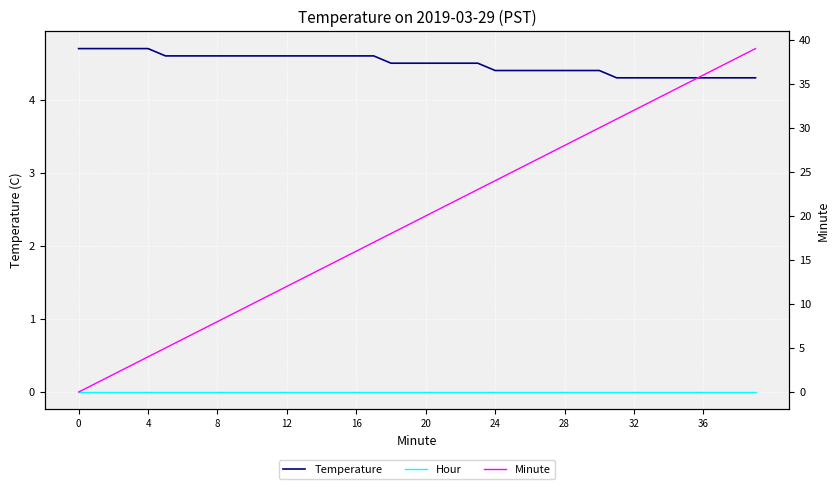

Does the chart display data point markers on the line(s)?

No